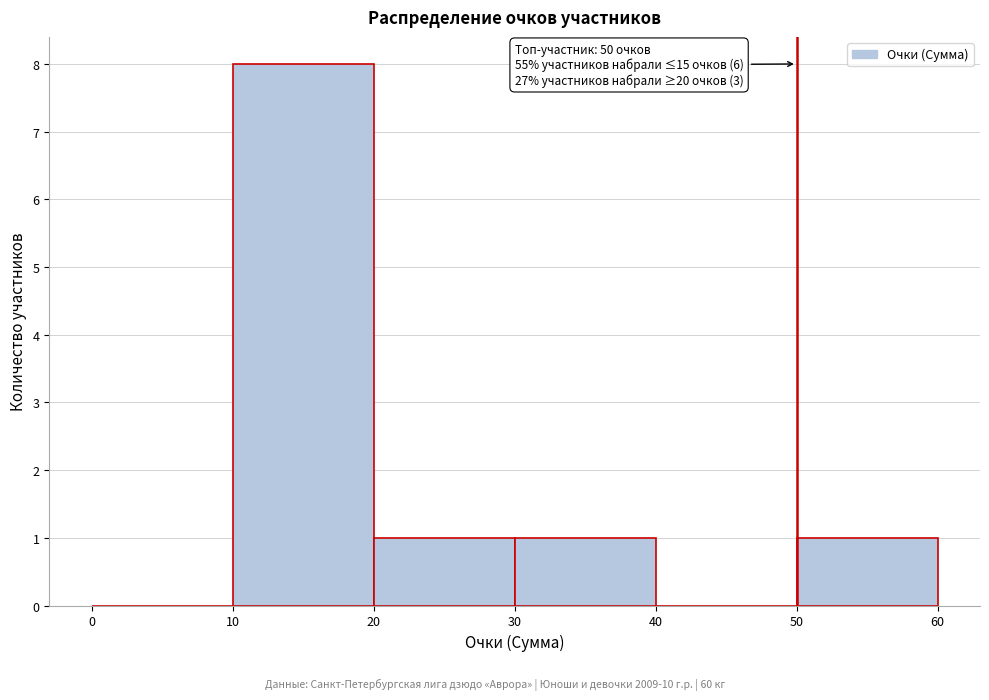

Which range on the x-axis has the tallest bar?

10 to 20